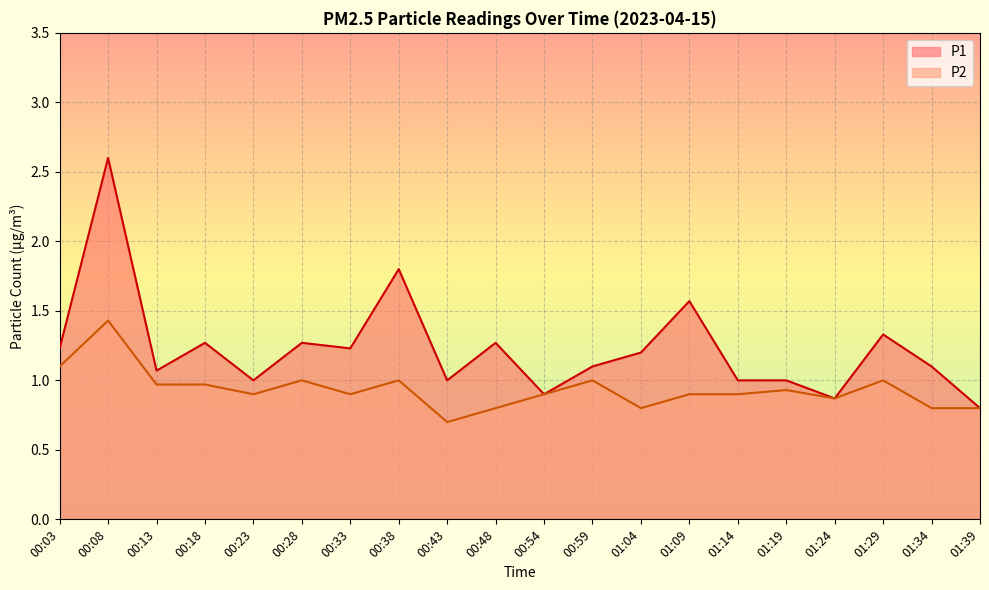

Rank the series by their average value, from lowest to highest.

P2, P1